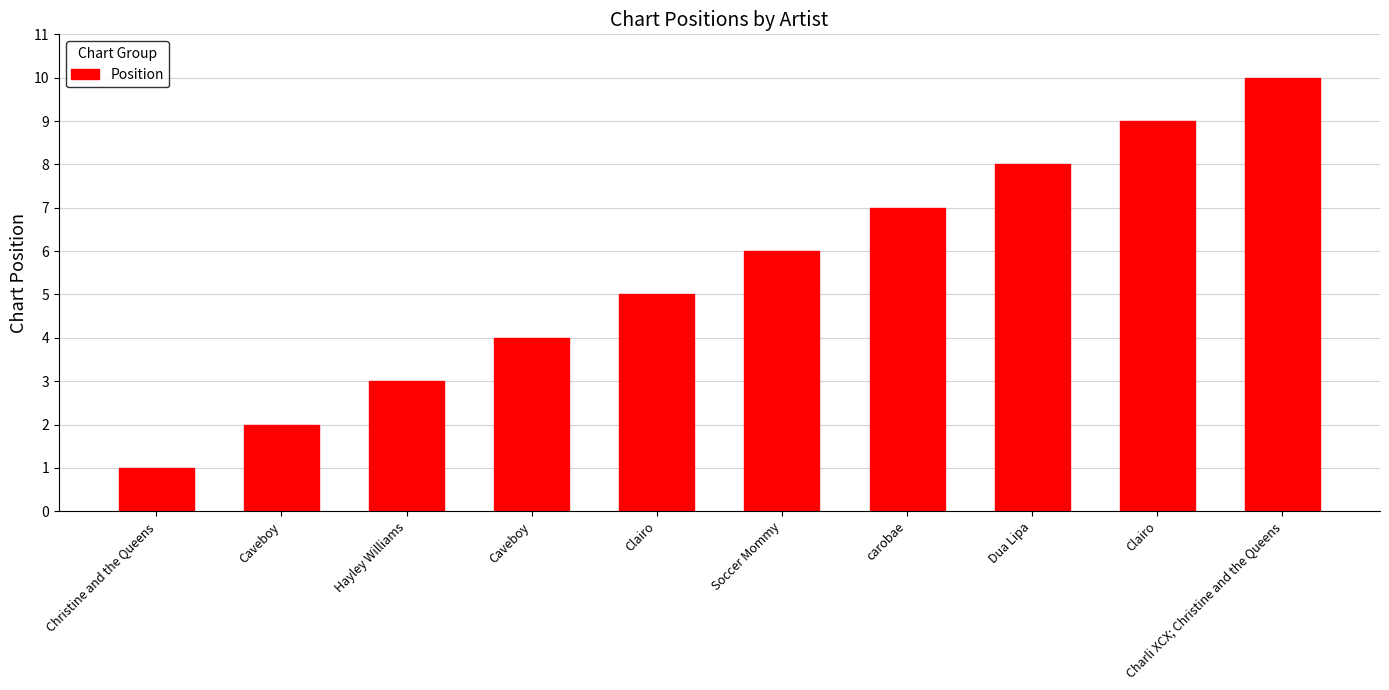

What is the ratio of the value at carobae to the value at Clairo?

0.8